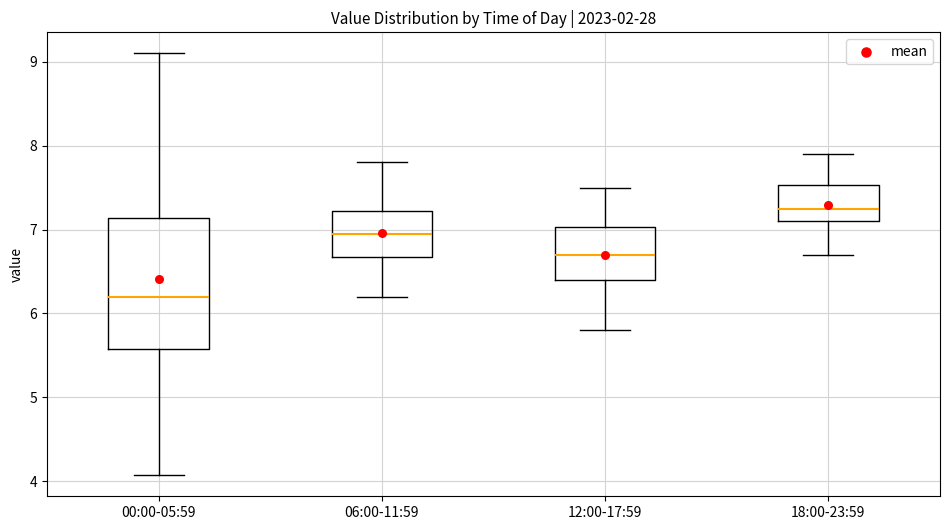

Where is the upper edge of the box for 12:00-17:59 on the y-axis? The values are not printed on the chart, so give them approximately, as read against the axis.

7.0